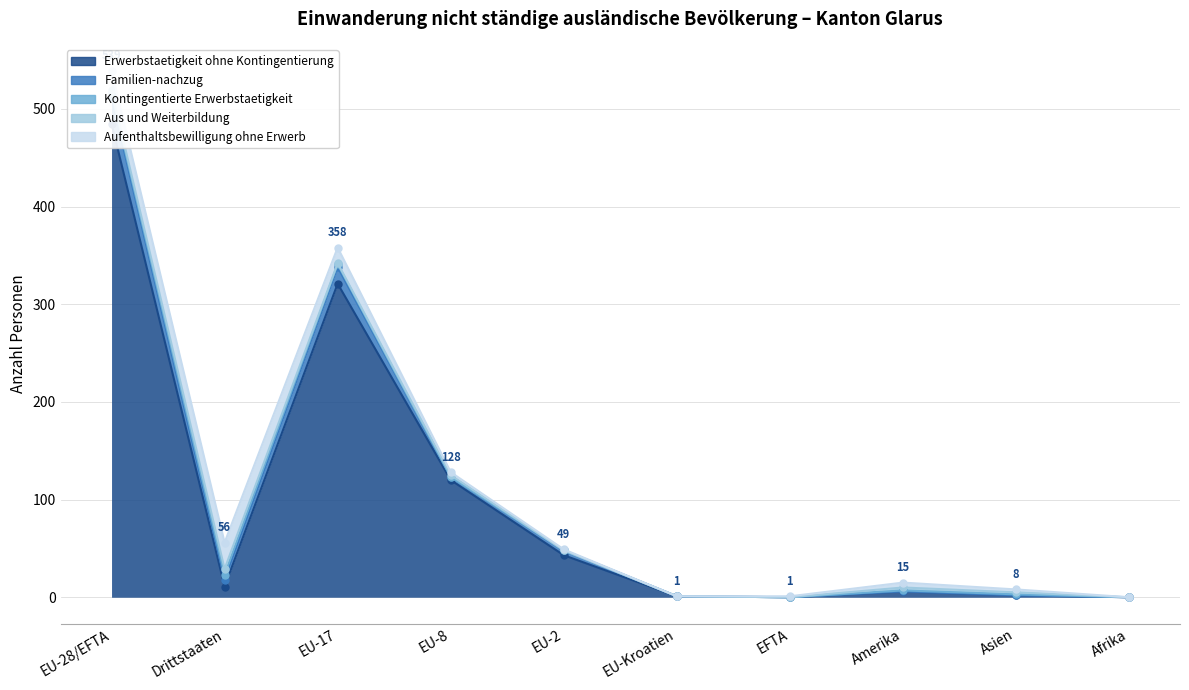

How many values in the Erwerbstaetigkeit ohne Kontingentierung series are below 11?

5